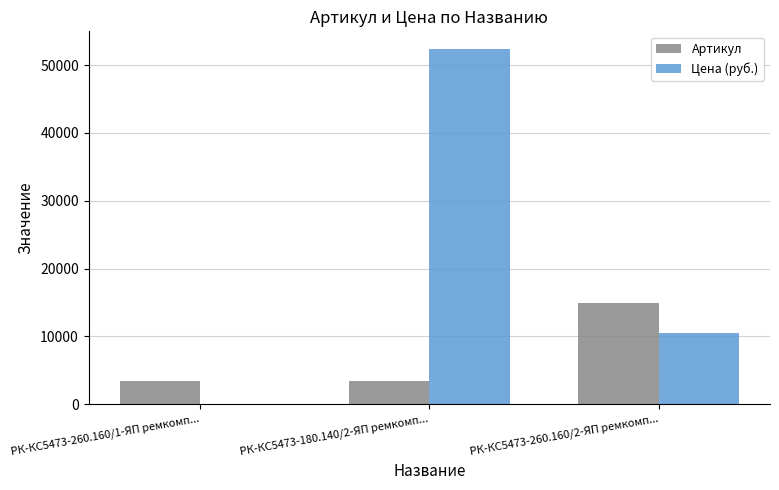

Which series has the largest total across all categories?

Цена (руб.)